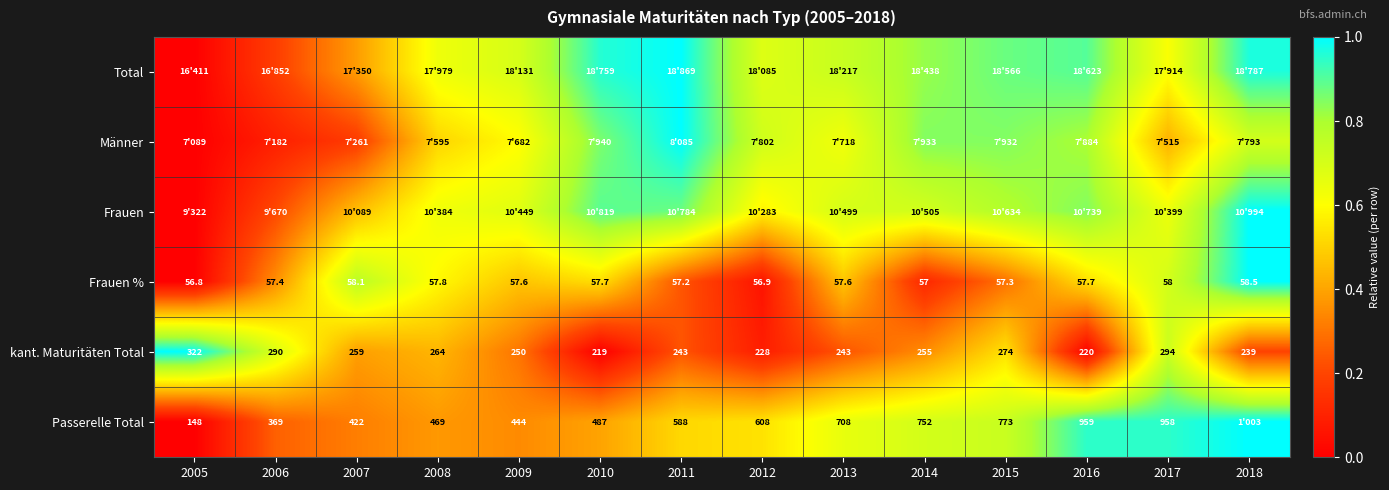

At how many categories does at least one series exceed 0?

14